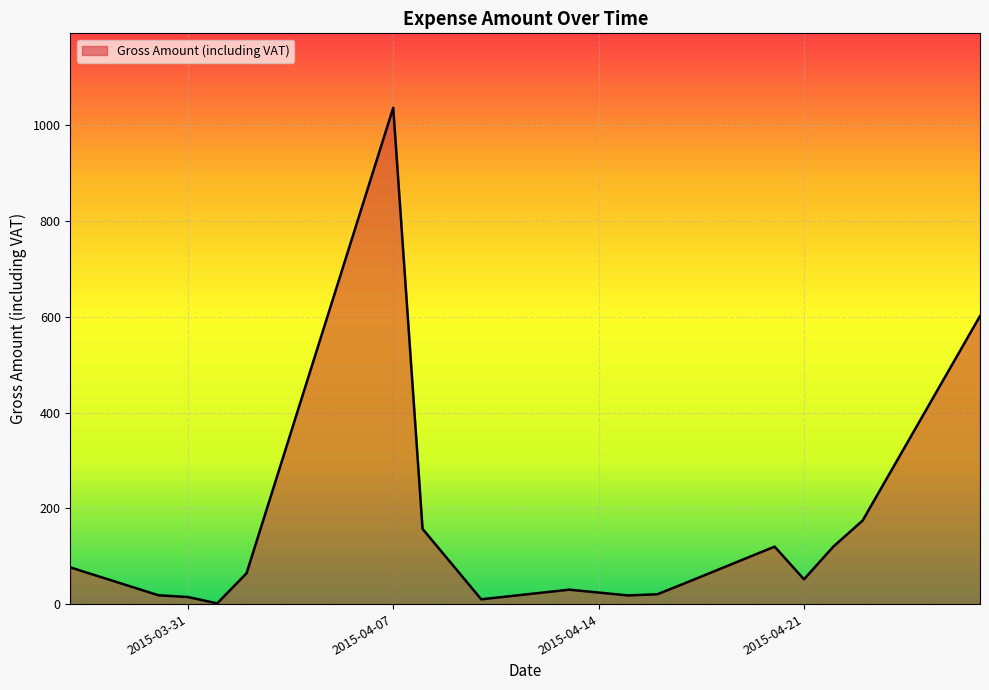

What is the maximum value shown in the chart?

1036.4